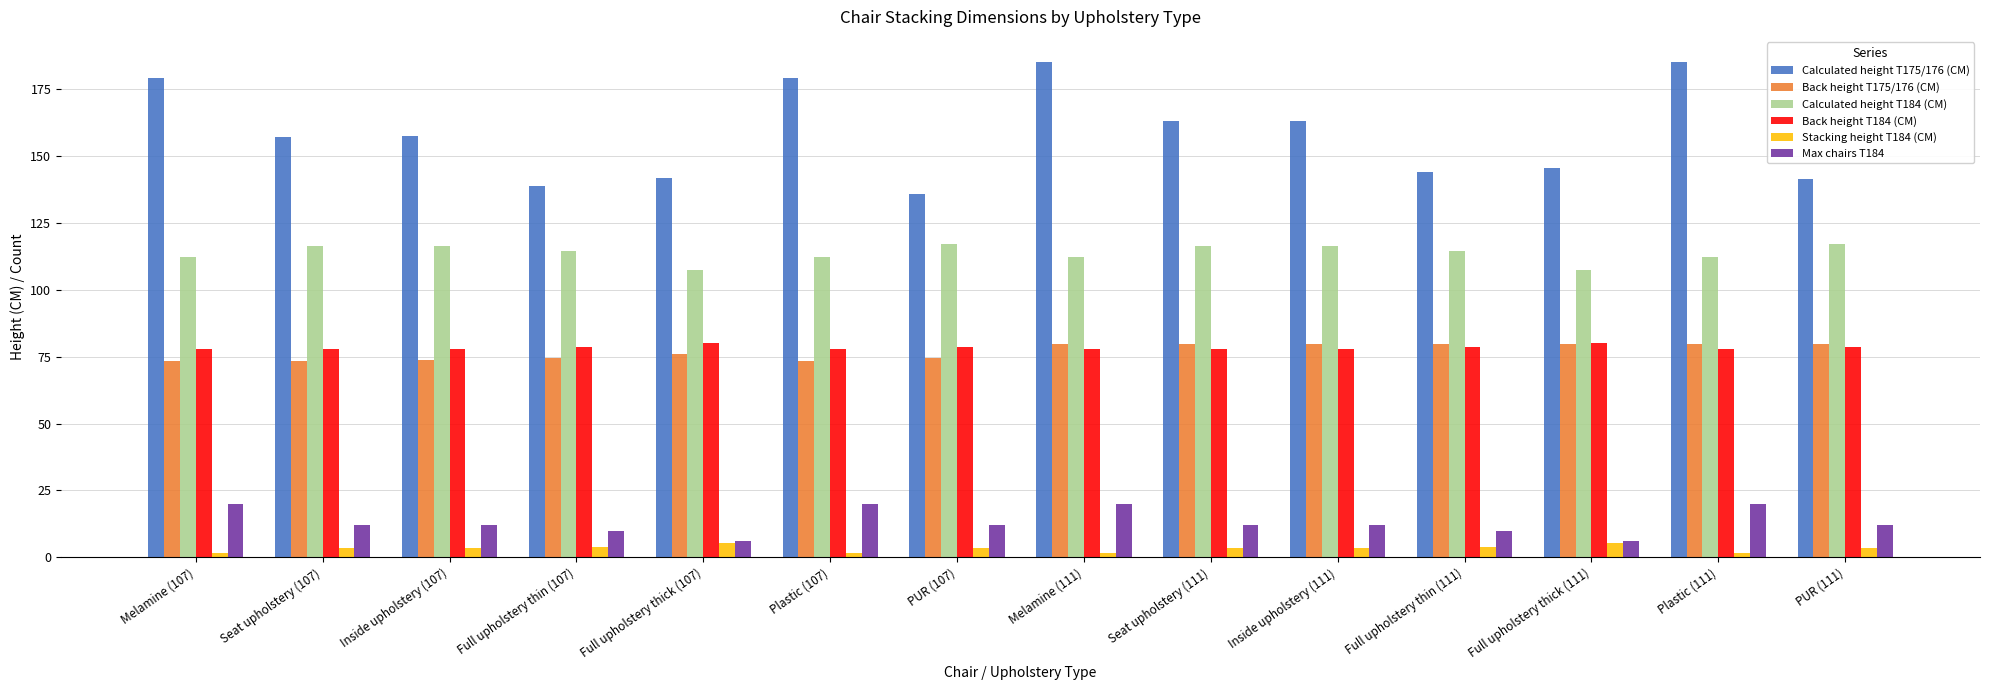

Which series has the widest spread of values?

Calculated height T175/176 (CM)